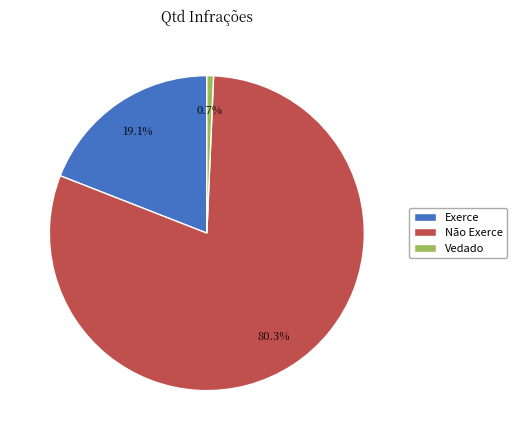

Approximately how many times larger is the value at Exerce compared to Vedado?

28.0